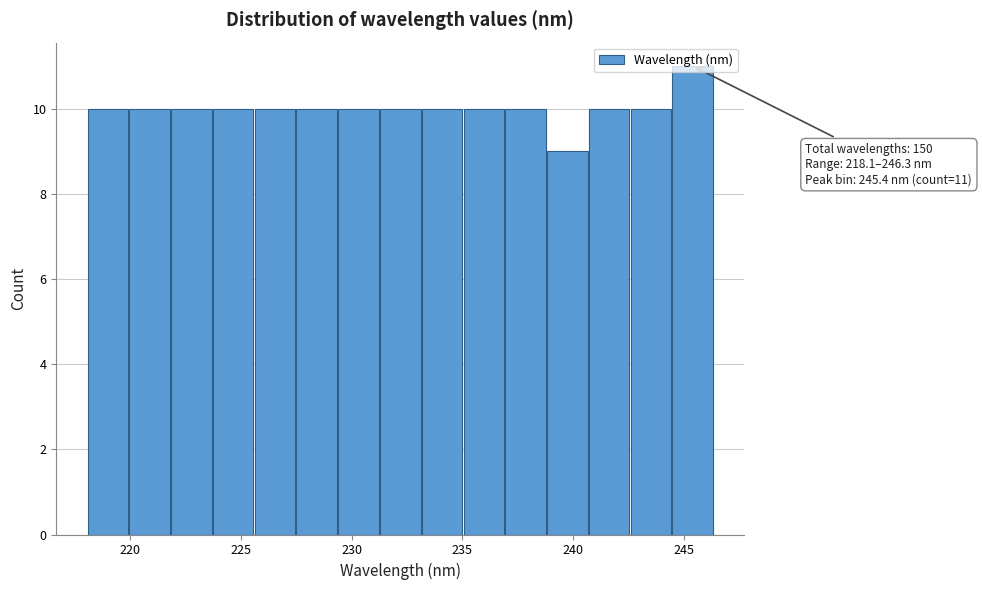

Around what value on the x-axis is the tallest bar? Give the approximate position of its centre, as read against the axis.

245.5